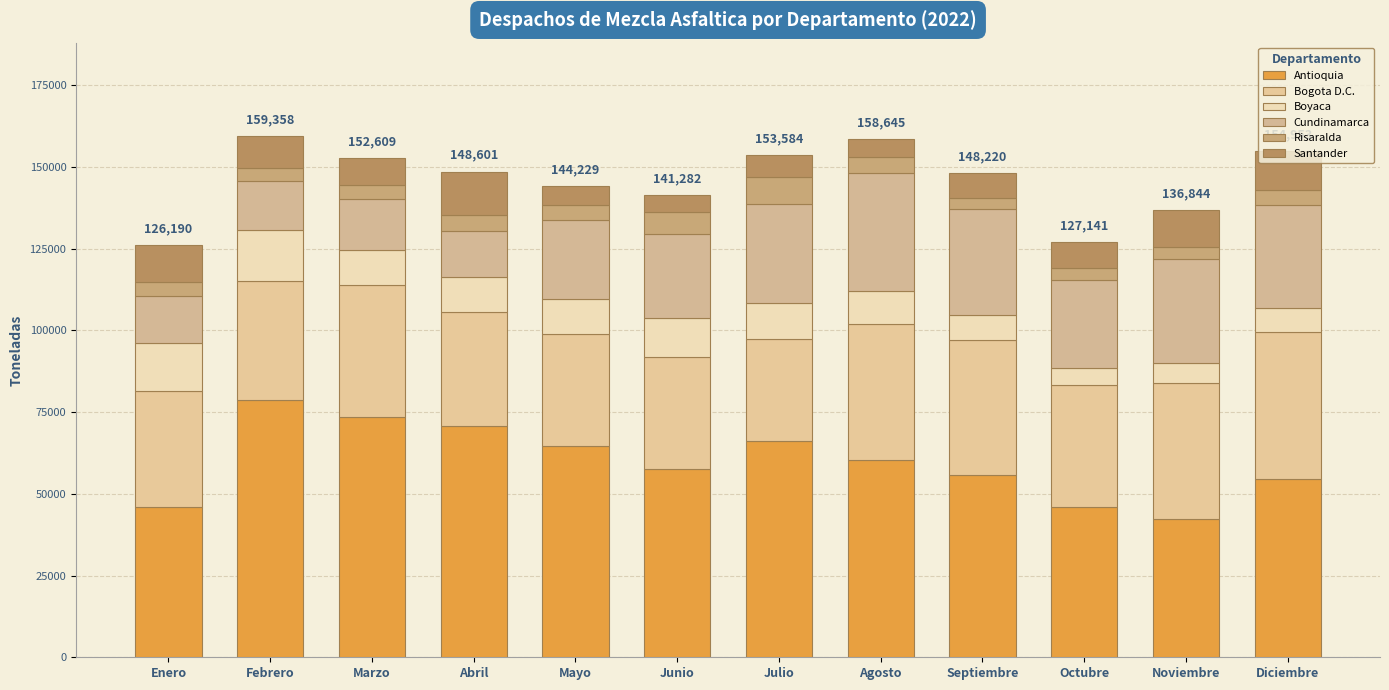

Rank the series by their maximum value, from highest to lowest.

Antioquia, Bogota D.C., Cundinamarca, Boyaca, Santander, Risaralda